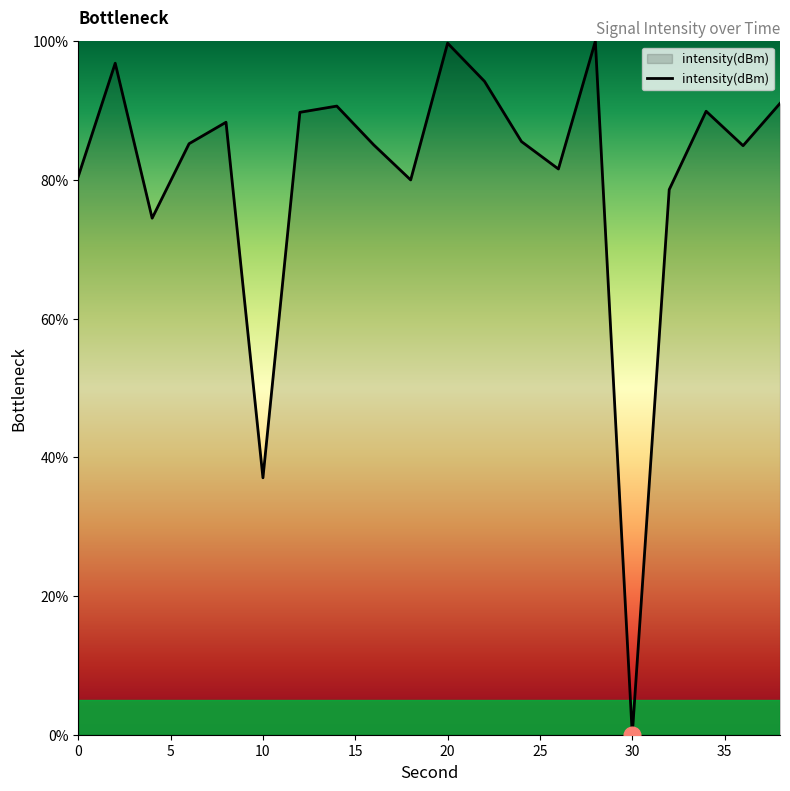

What is the difference between the maximum and minimum values?

100.0